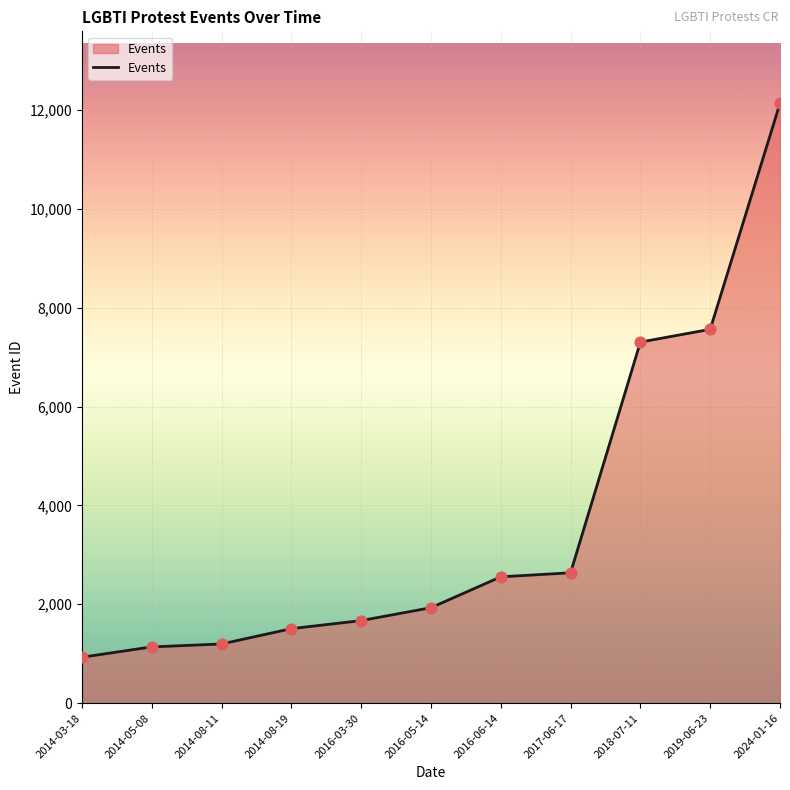

What is the change in value from 2014-05-08 to 2024-01-16?

+10994